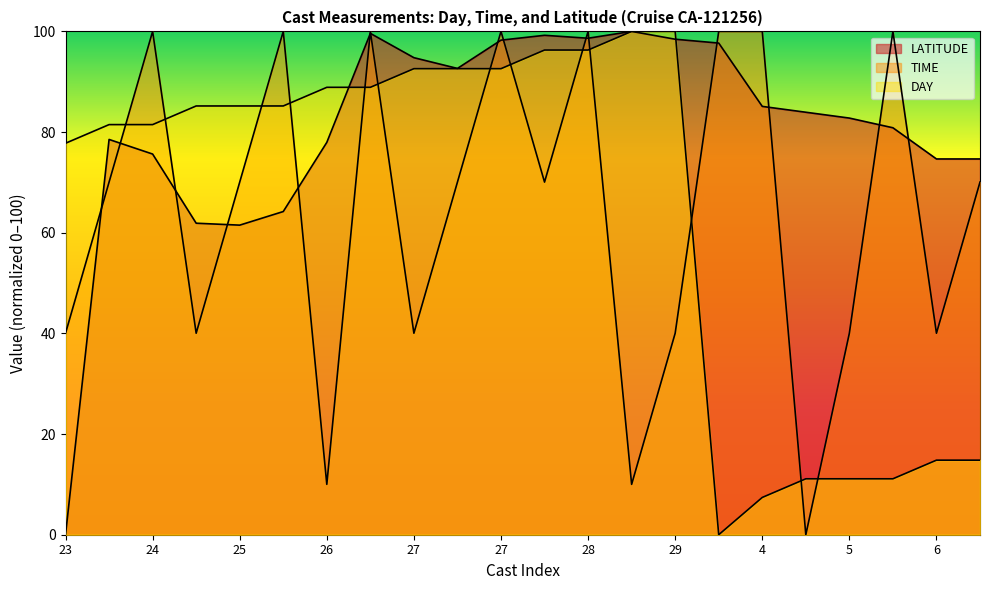

What is the value of the DAY point at the 9th from the left?

92.6